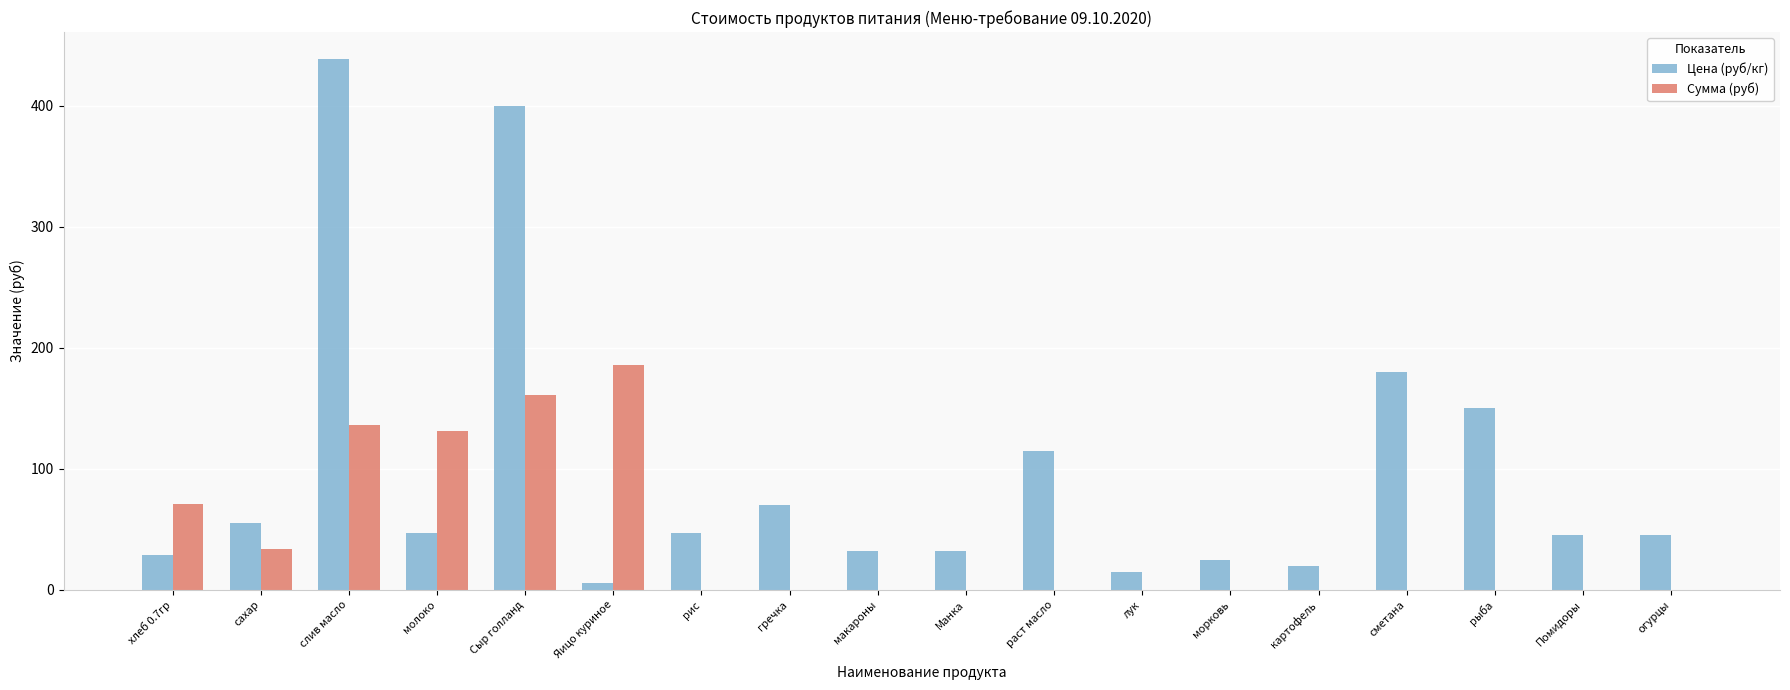

Is the value of Сумма (руб) at сметана greater than the value of Цена (руб/кг) at рис?

No